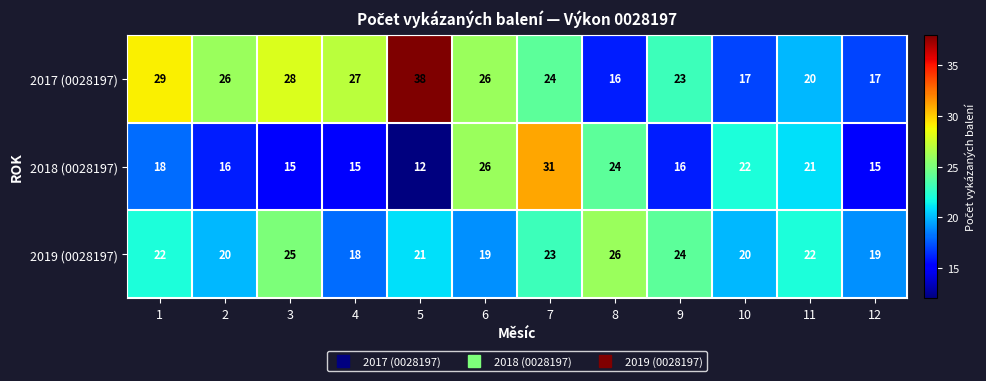

At how many categories does at least one series exceed 30?

2